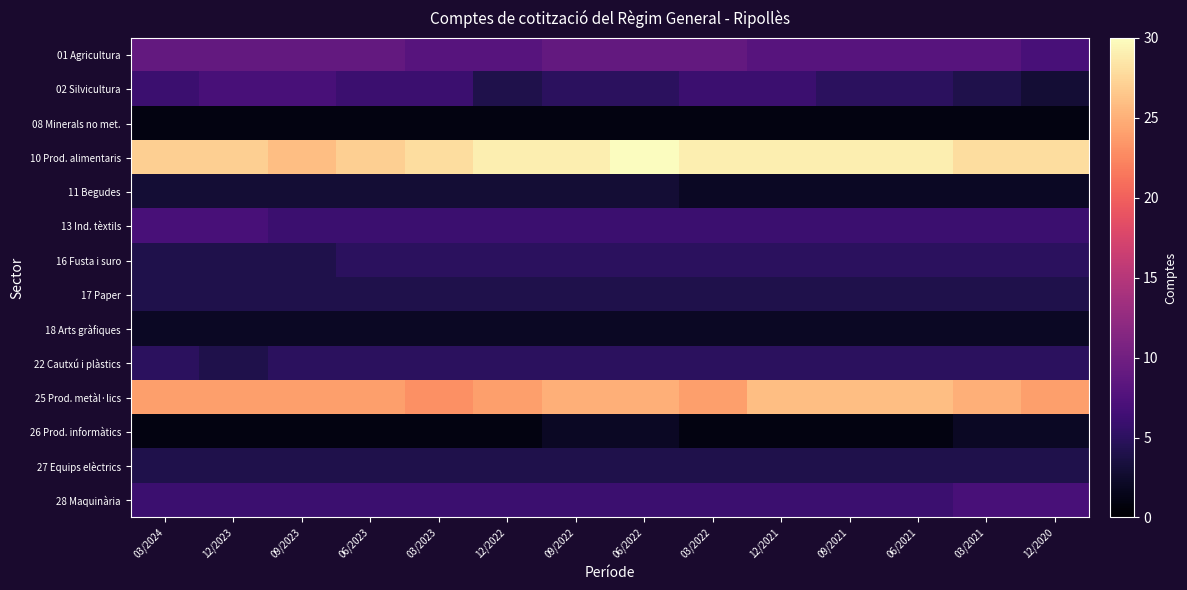

At which category is the sum across all series the highest?

06/2022